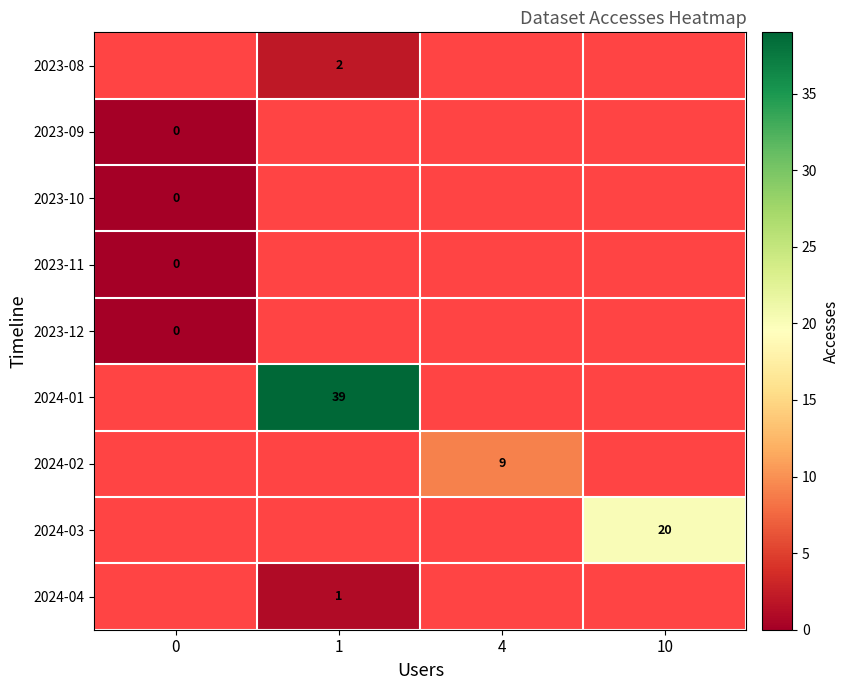

Is the value of 2023-08 at 1 greater than the value of 2024-04 at 1?

Yes